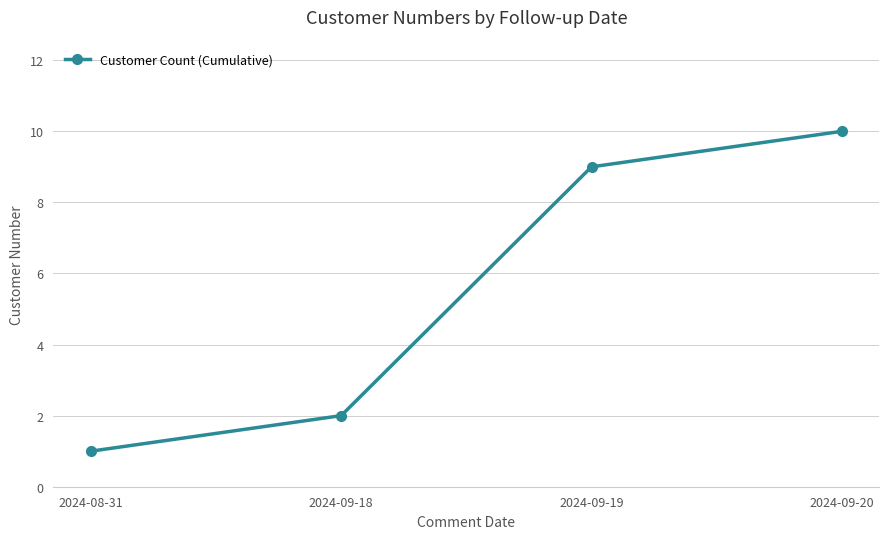

Approximately how many times larger is the value at 2024-08-31 compared to 2024-09-18?

0.5